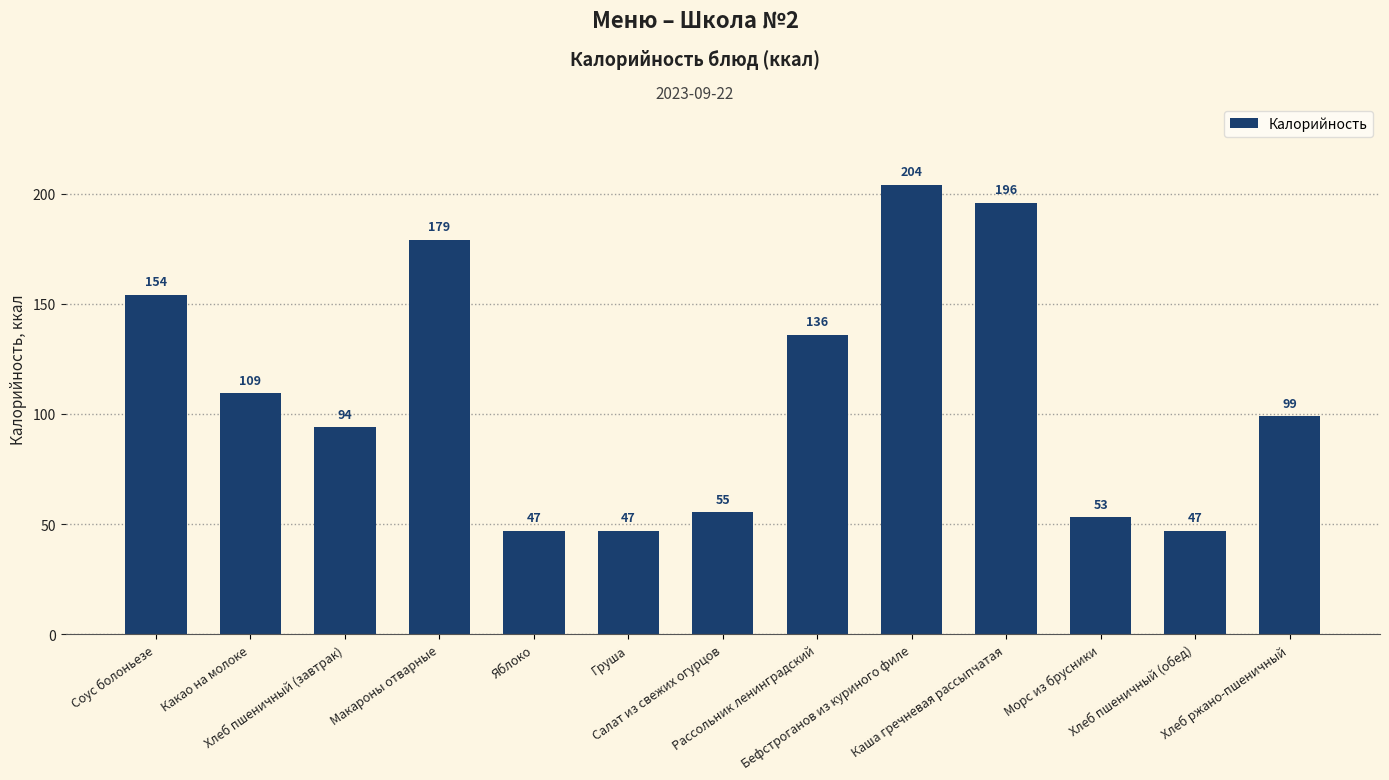

What is the label of the 9th bar from the right?

Яблоко